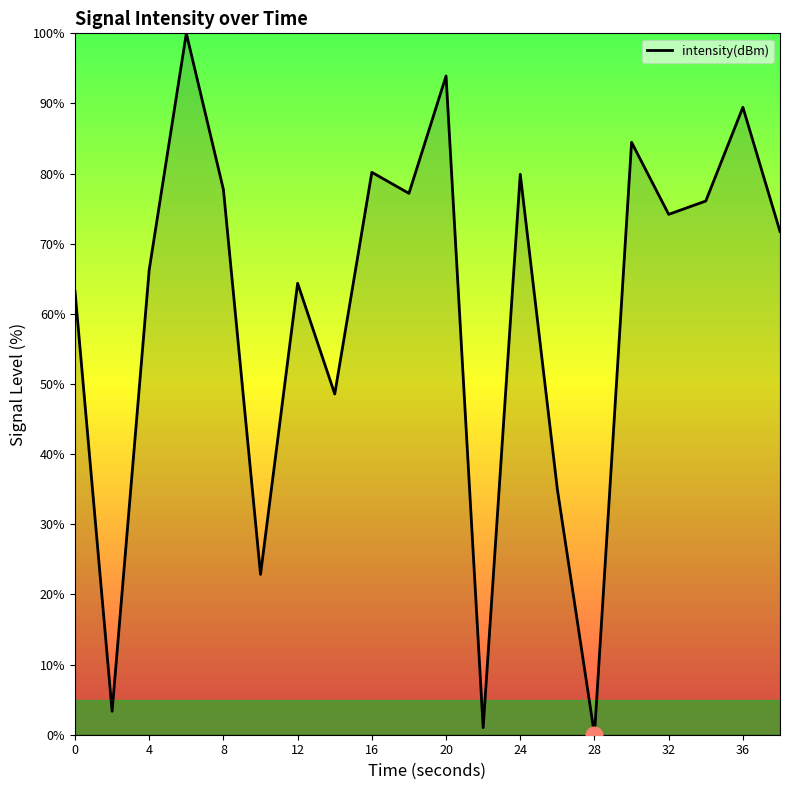

What is the difference between the maximum and minimum values?

100.0